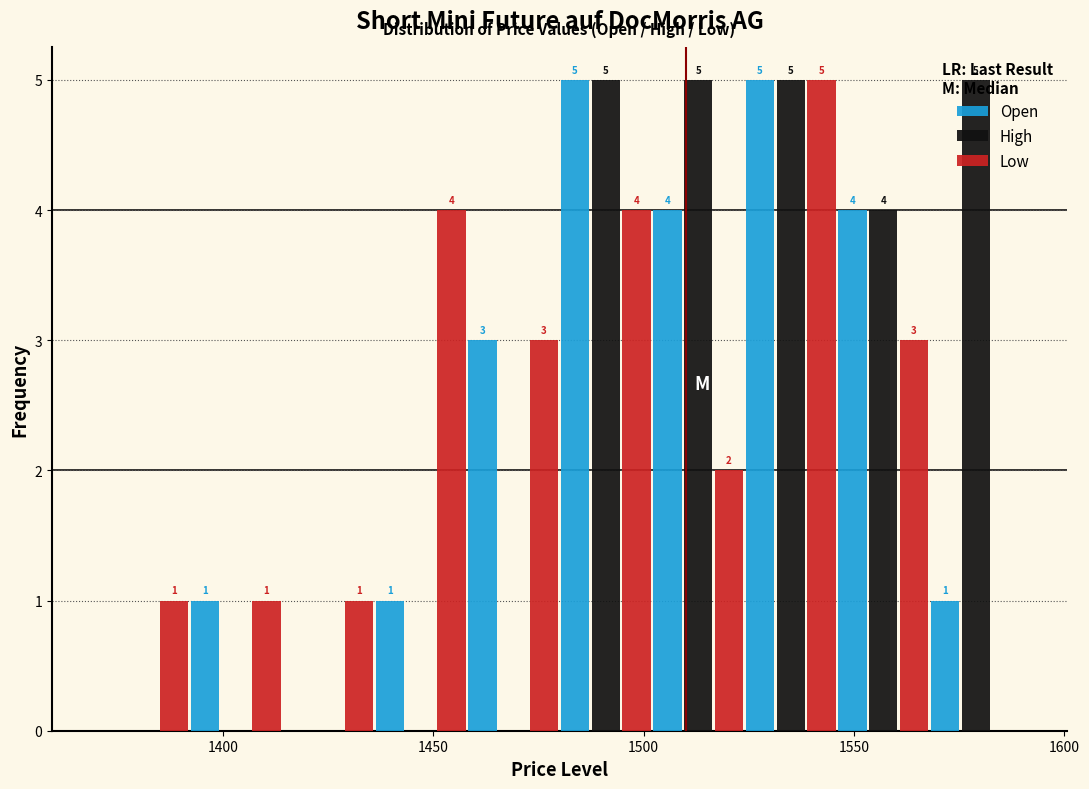

In the Low series, which range on the x-axis has the tallest bar?

1524 to 1546